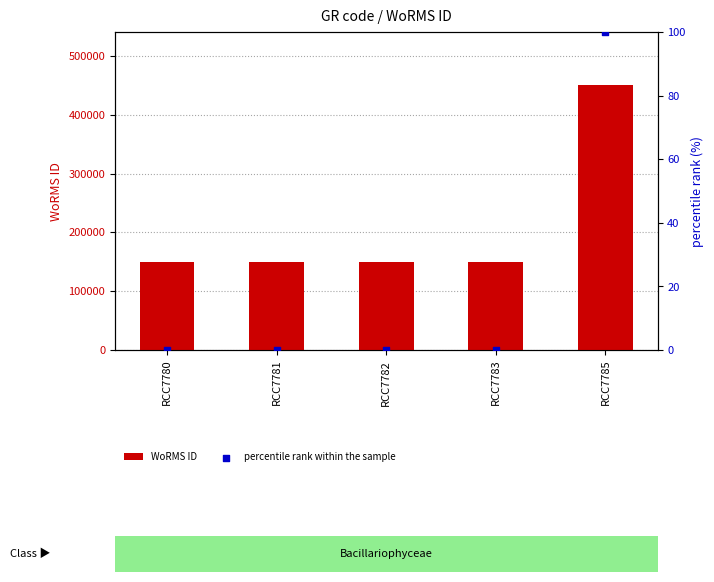

Is the value of WoRMS ID at RCC7780 greater than the value of percentile rank within the sample at RCC7780?

Yes